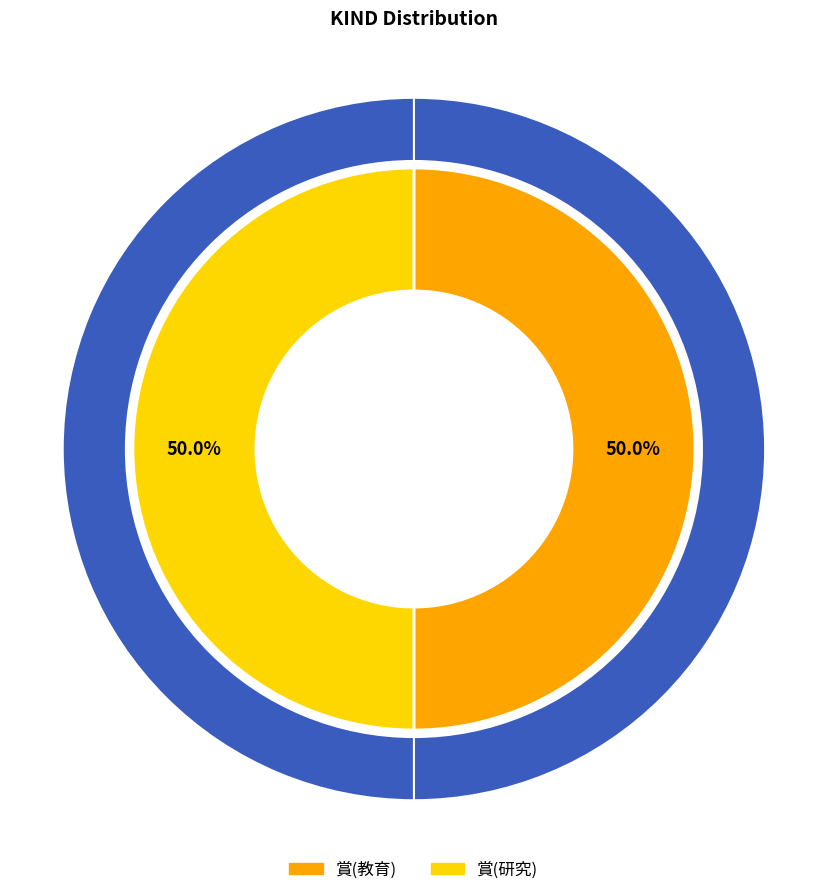

Combined, what portion of the pie is 賞(研究) and 賞(教育)?

100.0%